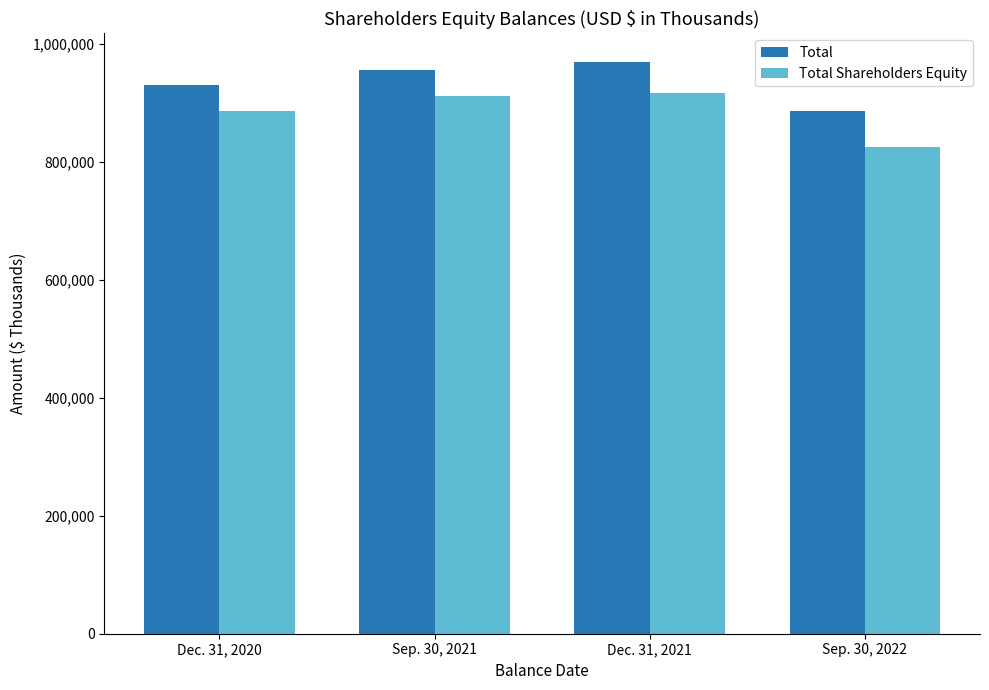

The value of Total at Sep. 30, 2022 is 1333617. True or false?

False